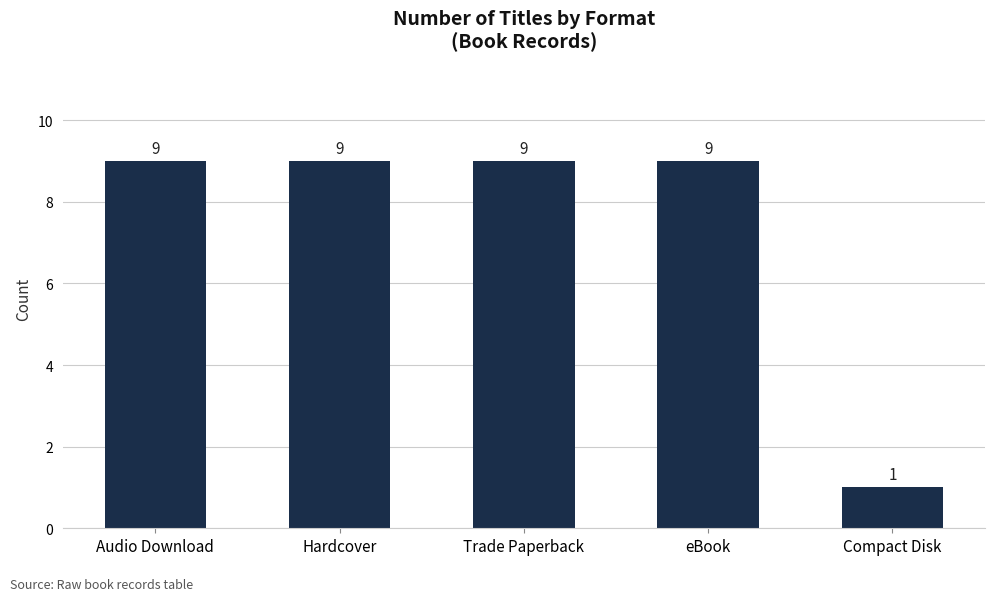

What is the minimum value shown in the chart?

1